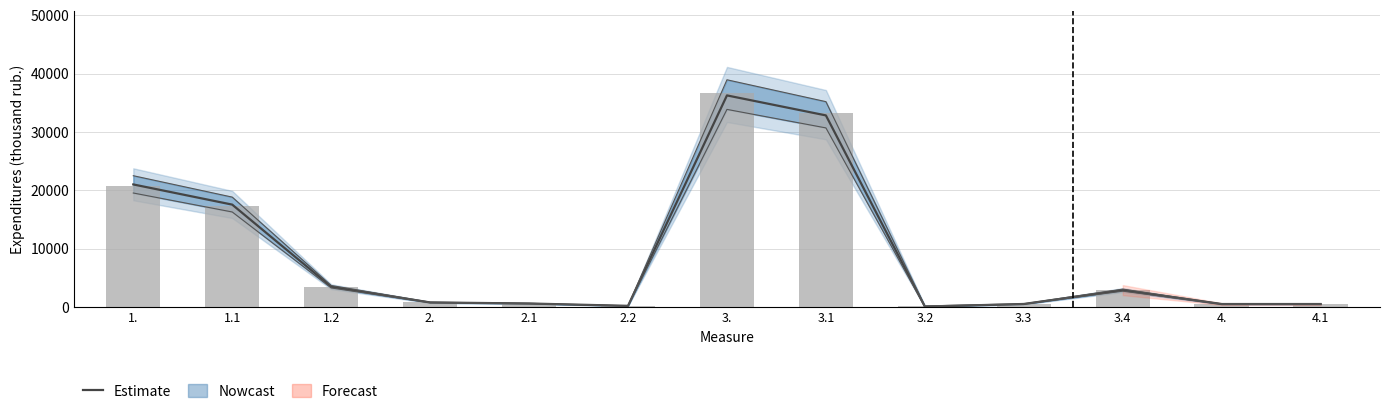

What is the minimum value shown in the chart?

53.9